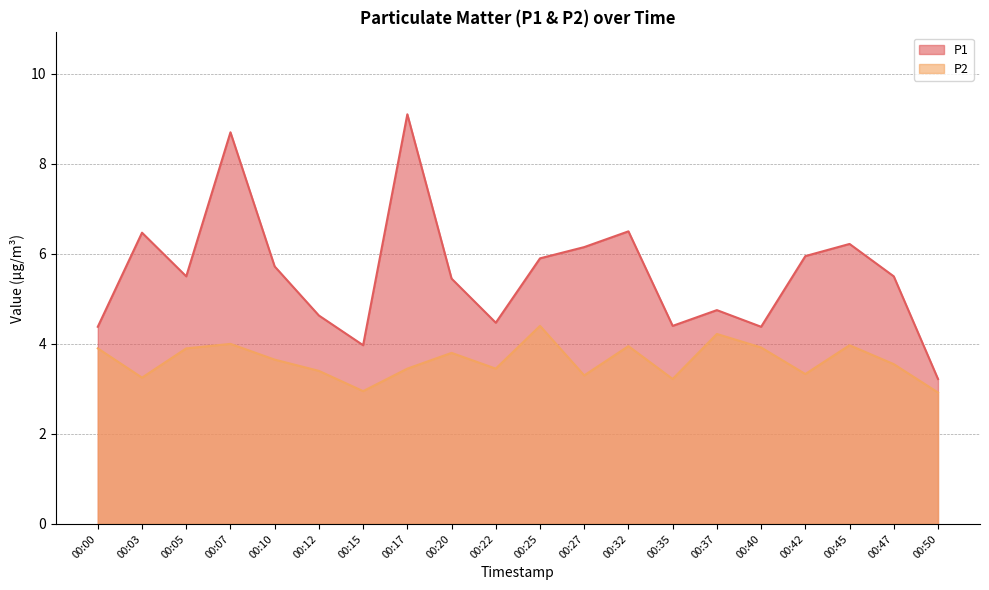

Is the value of P1 at 00:25 greater than the value of P2 at 00:27?

Yes